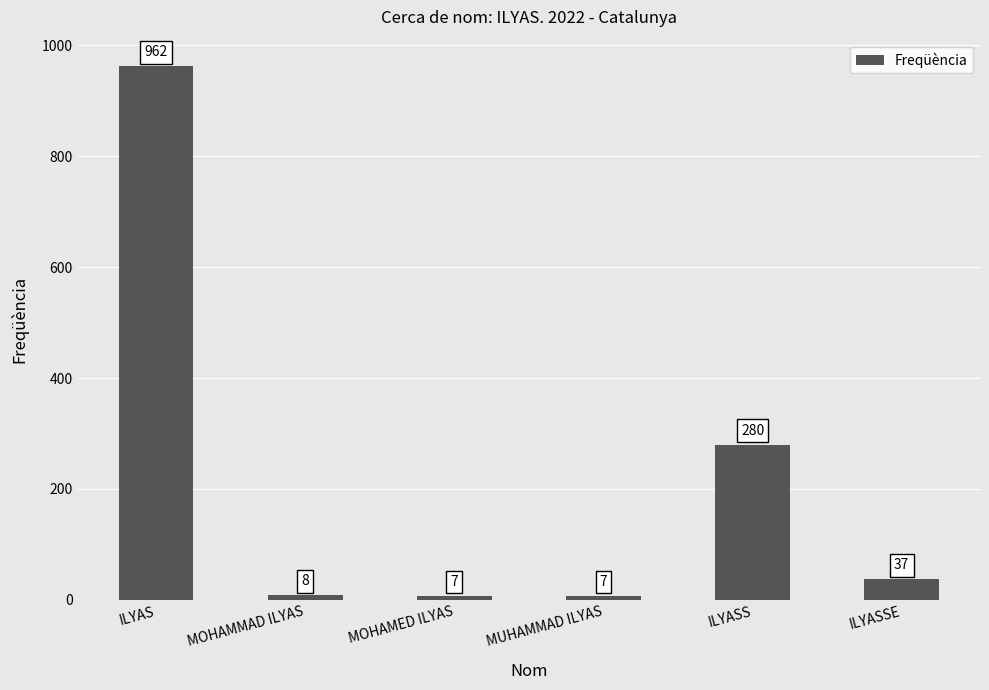

Where does the data first go above 37?

ILYAS